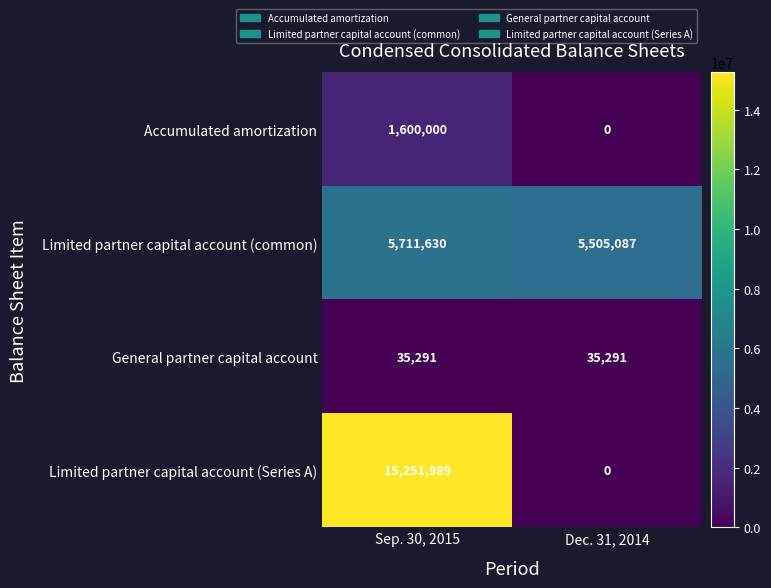

At which category does the chart reach its peak across all series?

Sep. 30, 2015